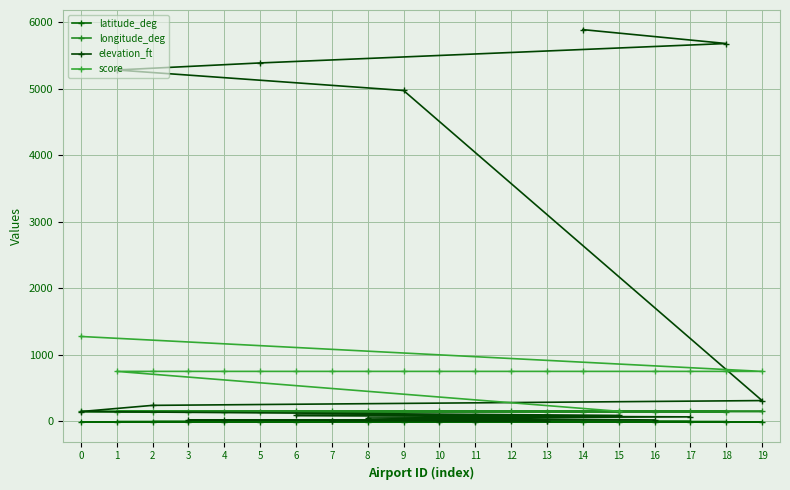

True or false: latitude_deg and longitude_deg intersect in this chart.

False